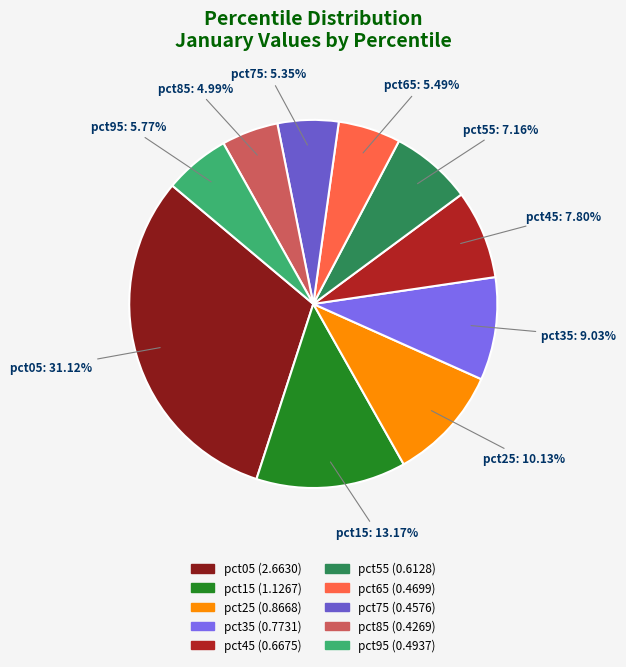

Which has a higher value, pct25 or pct65?

pct25